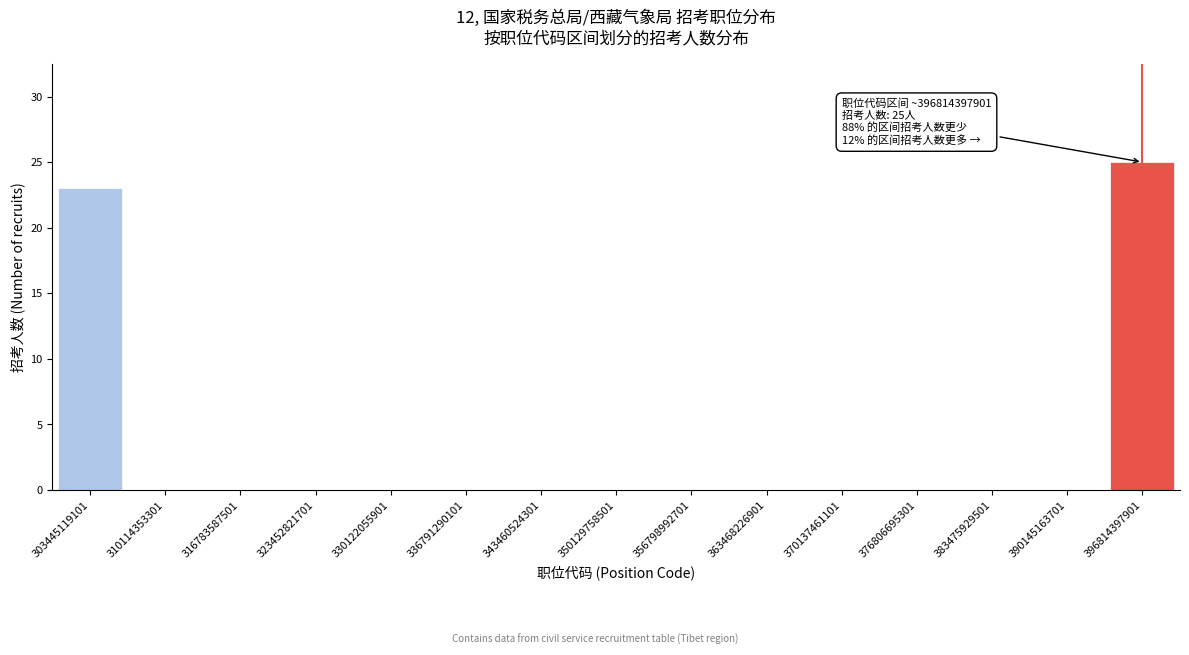

Reading left to right, extract all data points from this chart.

303445119101=23	310114353301=0	316783587501=0	323452821701=0	330122055901=0	336791290101=0	343460524301=0	350129758501=0	356798992701=0	363468226901=0	370137461101=0	376806695301=0	383475929501=0	390145163701=0	396814397901=25